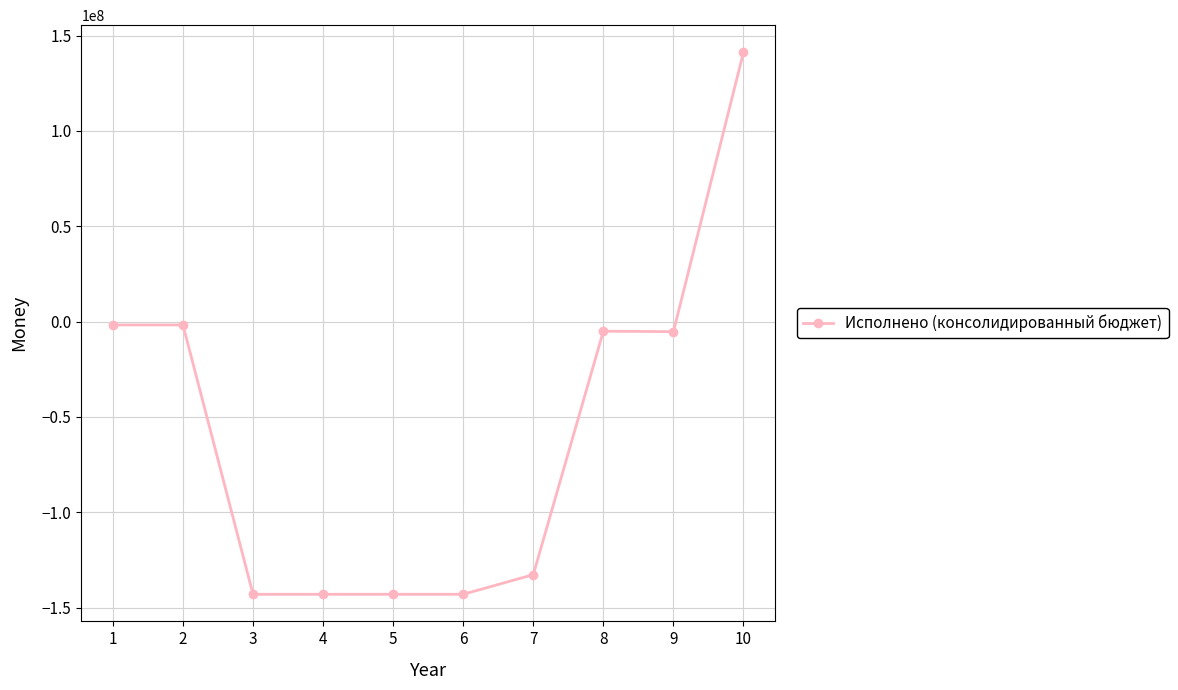

What is the difference between the second highest and minimum values?

141234256.8